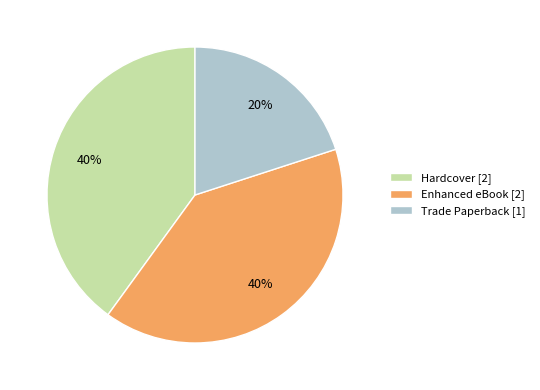

What percentage is the Hardcover slice, to the nearest percent?

40%